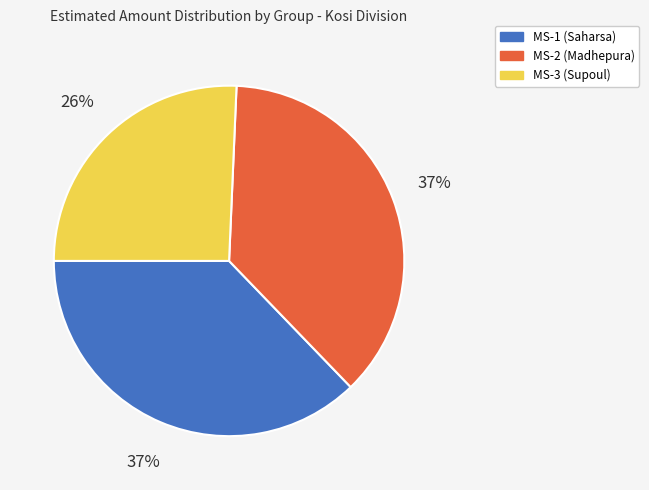

What percentage is the MS-1 (Saharsa) slice, to the nearest percent?

37%